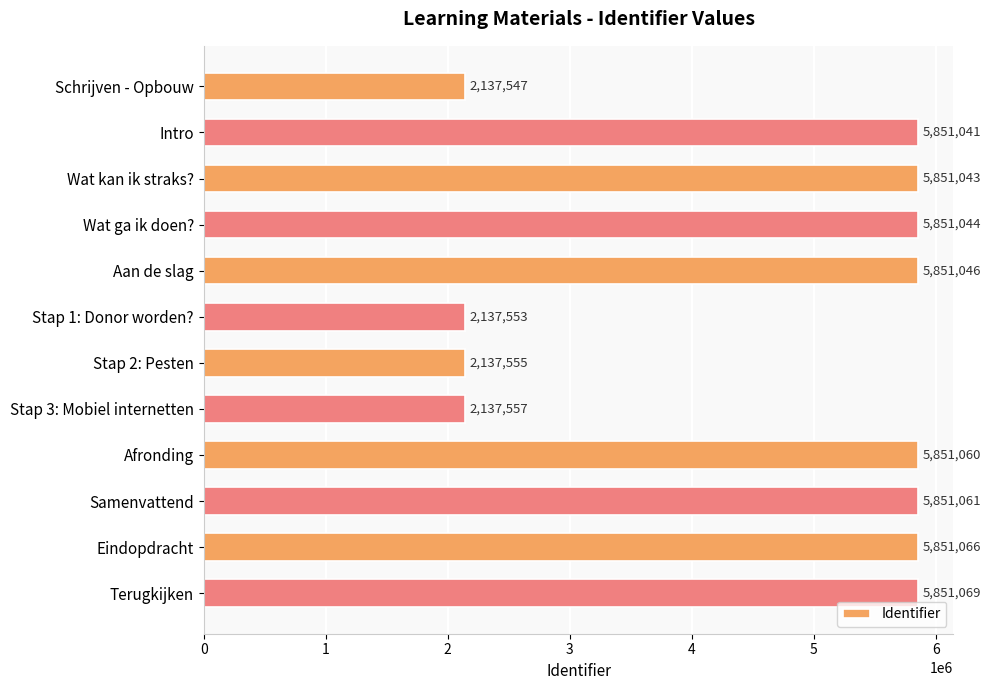

What is the change in value from Stap 2: Pesten to Eindopdracht?

+3713511